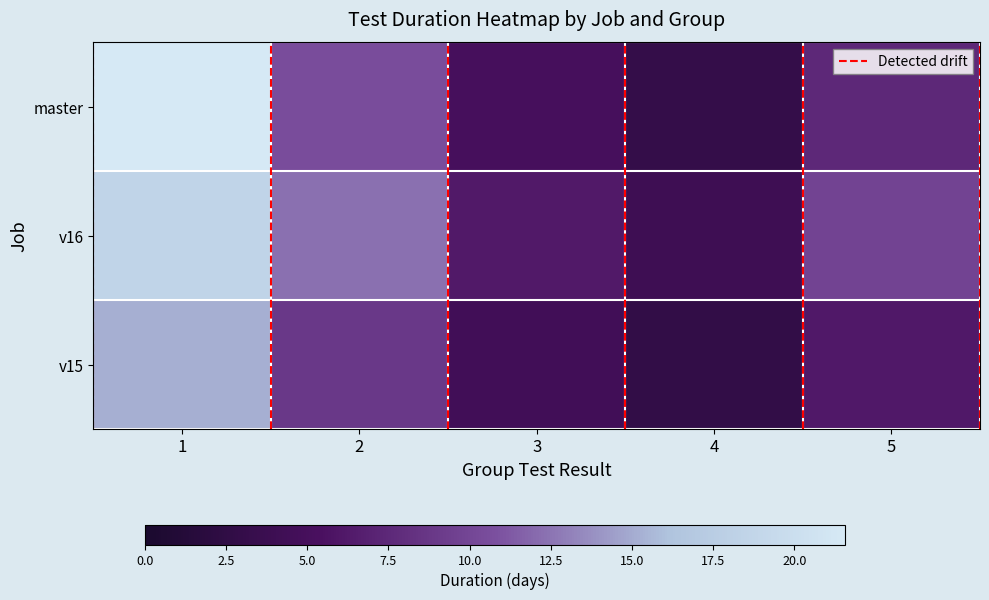

At which category does the chart reach its peak across all series?

1